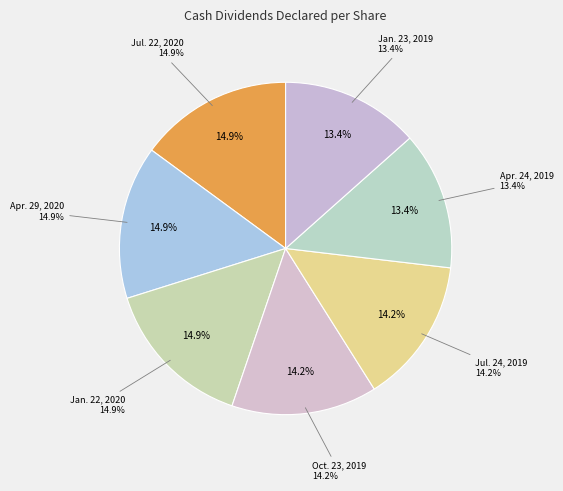

True or false: Apr. 24, 2019 accounts for 13% of the total.

True